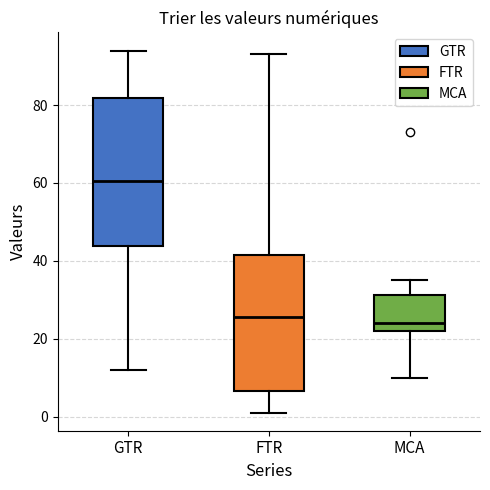

Reading left to right, transcribe this box plot: for each box, give where its median line is, the range the box spans, and where its two whiskers end, as read against the y-axis. The values are not printed on the chart, so give them approximately, as read against the axis.

GTR: median 60, box 44 to 82, whiskers 12 to 94
FTR: median 26, box 6 to 42, whiskers 2 to 94
MCA: median 24, box 22 to 32, whiskers 10 to 36